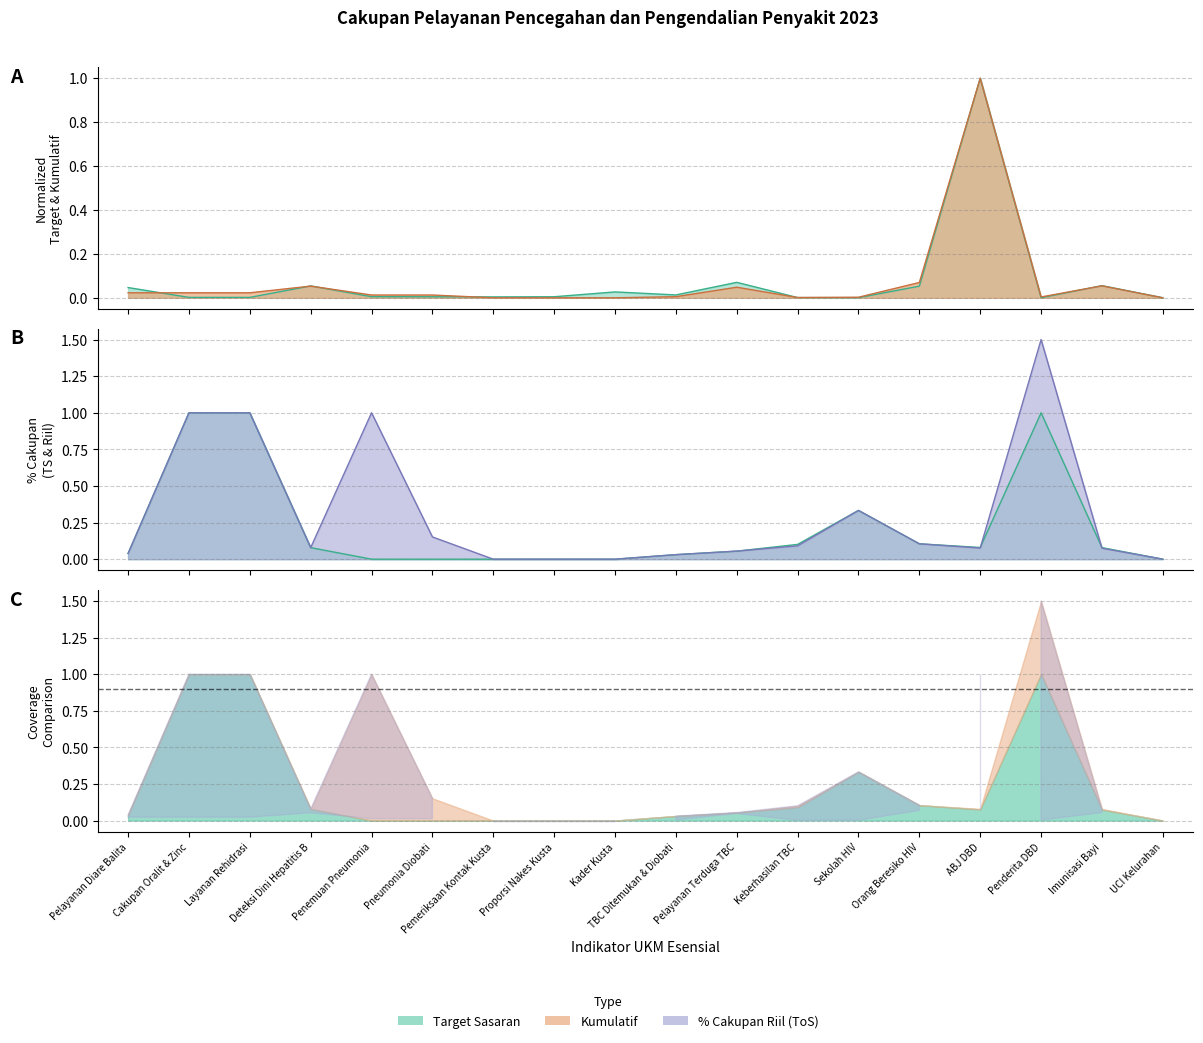

Between Orang Beresiko HIV and ABJ DBD, which series saw the biggest shift?

target_sasaran